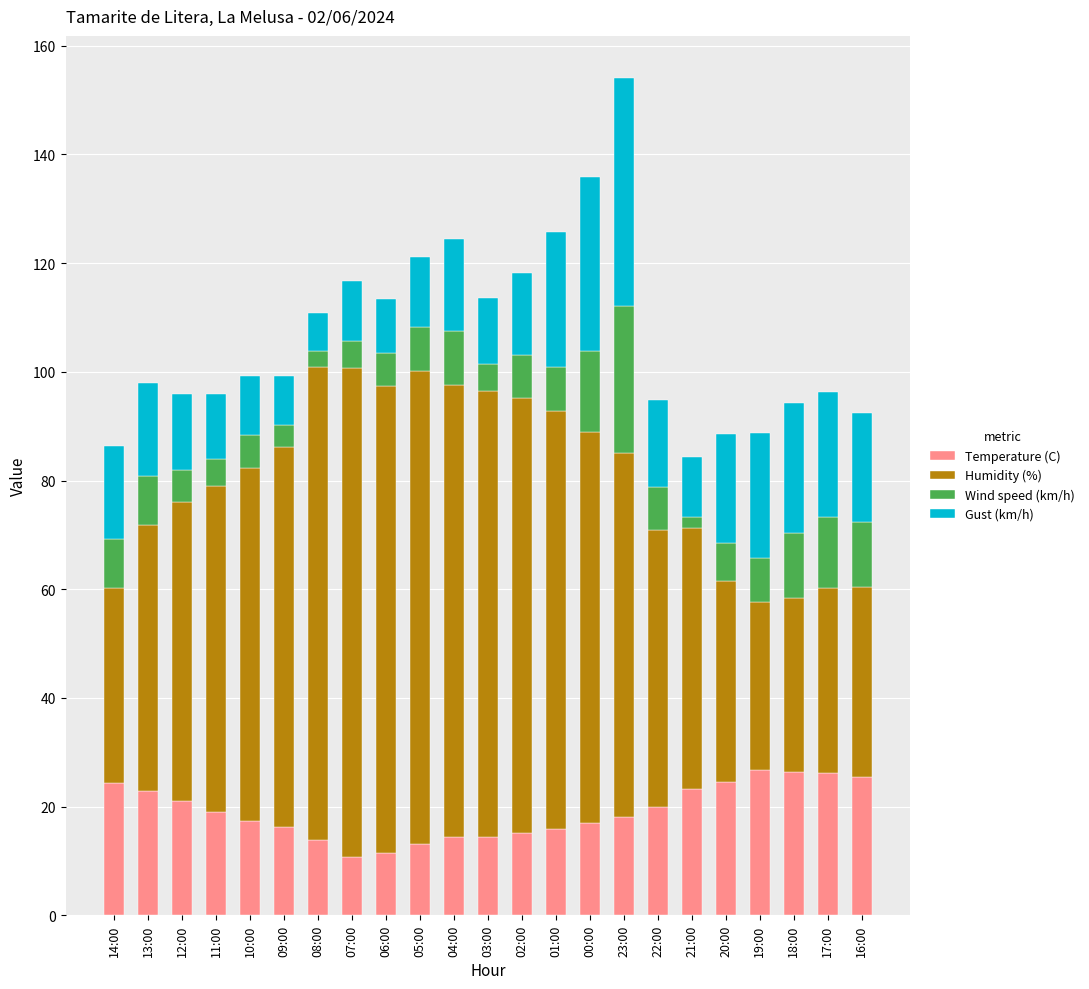

How many values in the Temperature (C) series exceed 18?

12